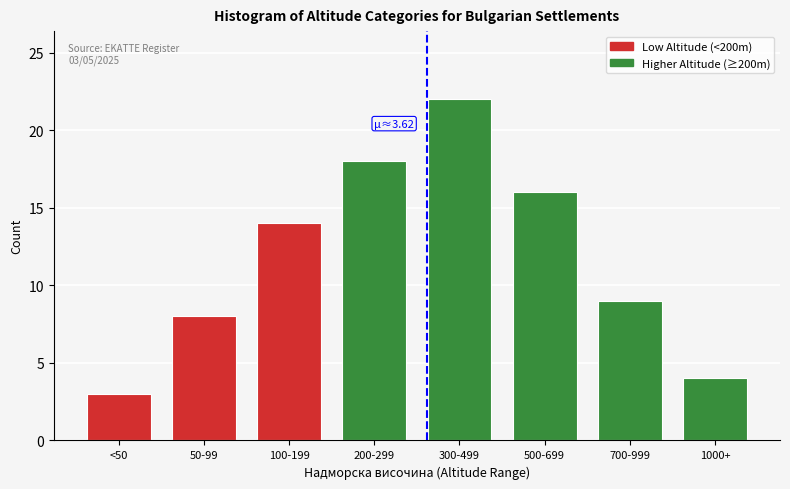

Reading right to left, extract all data points from this chart.

4	9	16	22	18	14	8	3